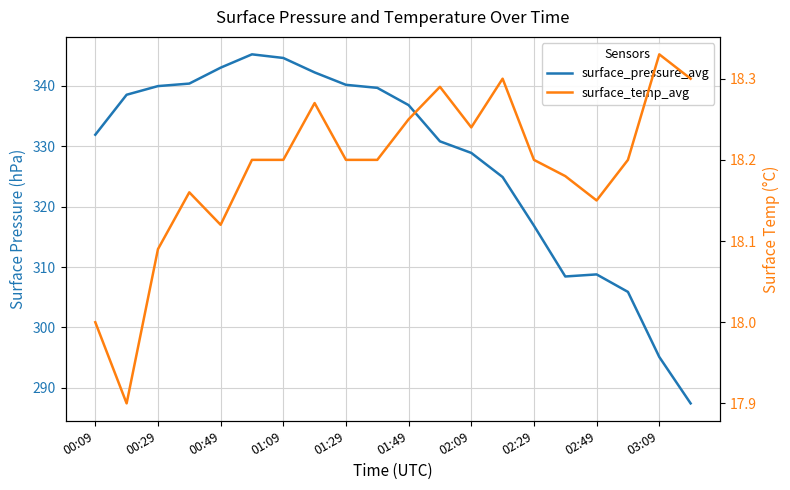

Does the chart display data point markers on the line(s)?

No